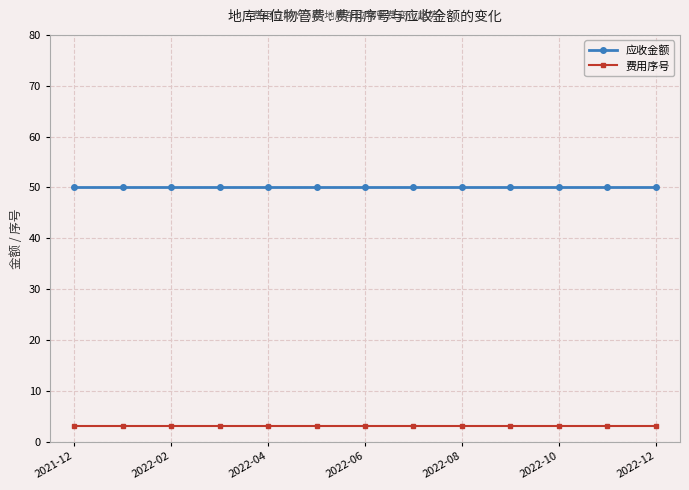

Rank the series by their average value, from highest to lowest.

应收金额, 费用序号